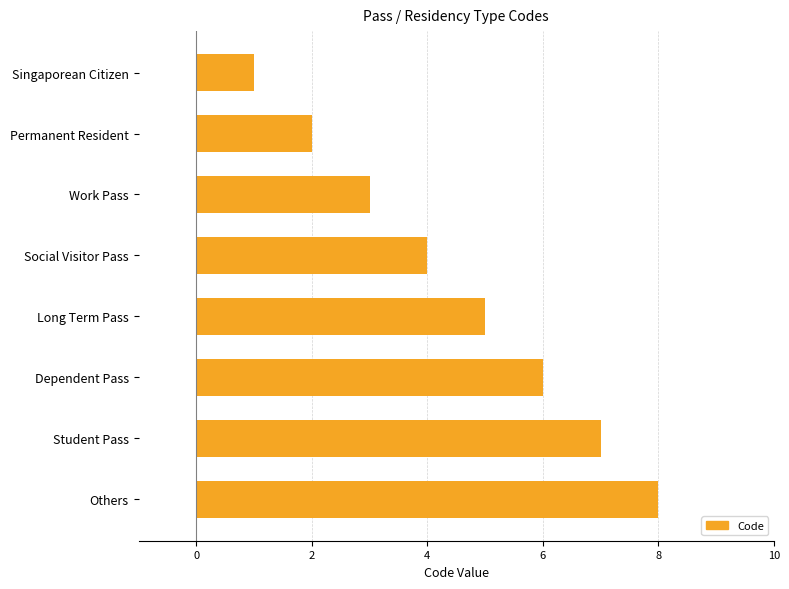

What is the difference between the second highest and second lowest values?

5